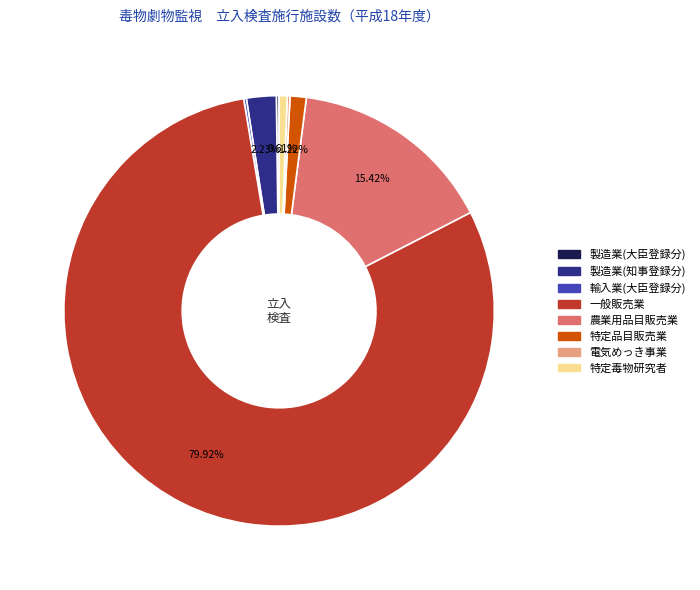

Is there any slice that represents more than half of the pie?

Yes